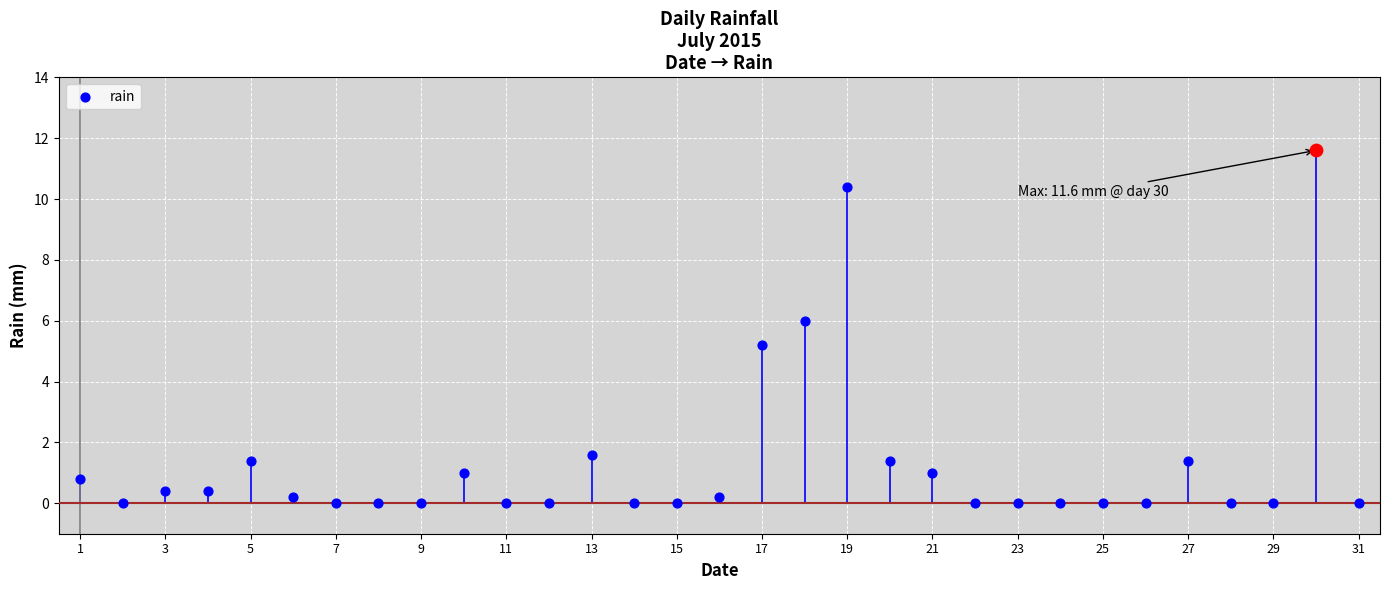

Between 19 and 31, which is larger?

19